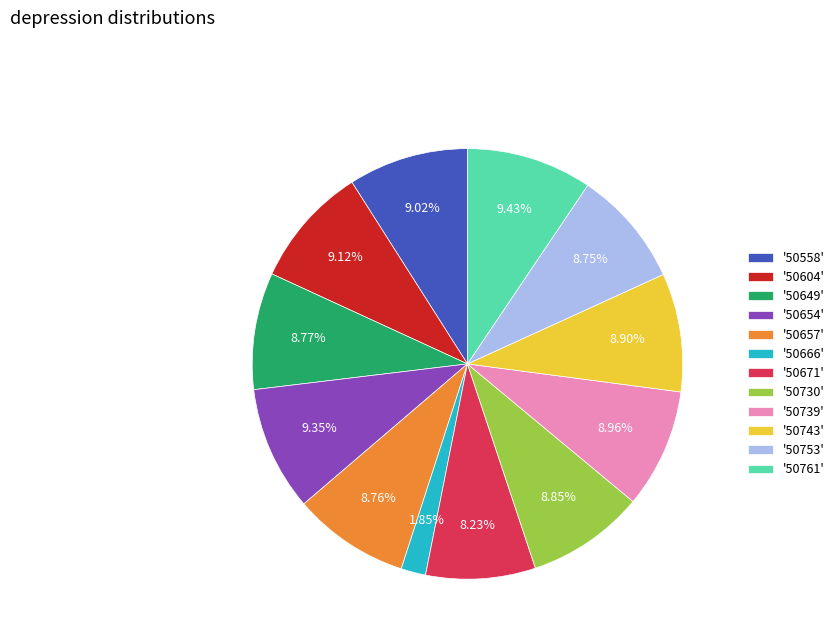

Is there a majority slice in this chart?

No